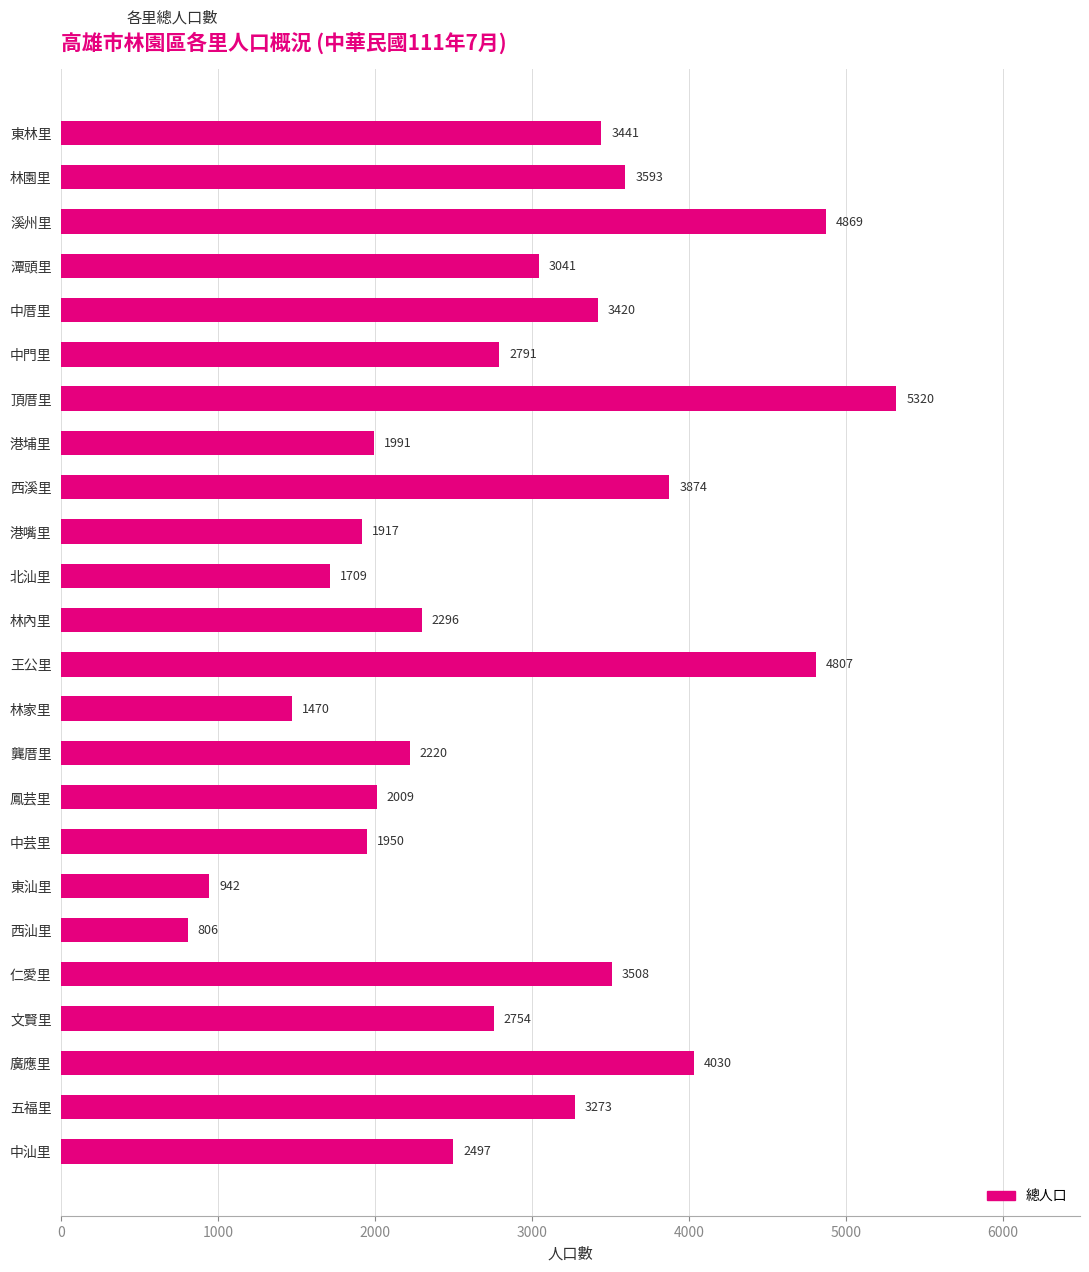

Reading top to bottom, extract all data points from this chart.

3441	3593	4869	3041	3420	2791	5320	1991	3874	1917	1709	2296	4807	1470	2220	2009	1950	942	806	3508	2754	4030	3273	2497